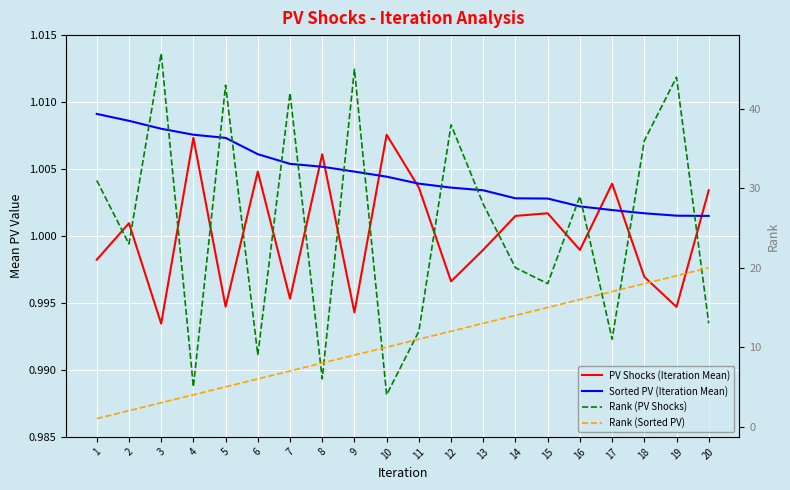

Reading left to right, list all the values displayed in this chart.

PV Shocks (Iteration Mean): 1.0	1.0	1.0	1.0	1.0	1.0	1.0	1.0	1.0	1.0	1.0	1.0	1.0	1.0	1.0	1.0	1.0	1.0	1.0	1.0
Sorted PV (Iteration Mean): 1.0	1.0	1.0	1.0	1.0	1.0	1.0	1.0	1.0	1.0	1.0	1.0	1.0	1.0	1.0	1.0	1.0	1.0	1.0	1.0
Rank (PV Shocks): 31.0	23.0	47.0	5.0	43.0	9.0	42.0	6.0	45.0	4.0	12.0	38.0	28.0	20.0	18.0	29.0	11.0	36.0	44.0	13.0
Rank (Sorted PV): 1.0	2.0	3.0	4.0	5.0	6.0	7.0	8.0	9.0	10.0	11.0	12.0	13.0	14.0	15.0	16.0	17.0	18.0	19.0	20.0